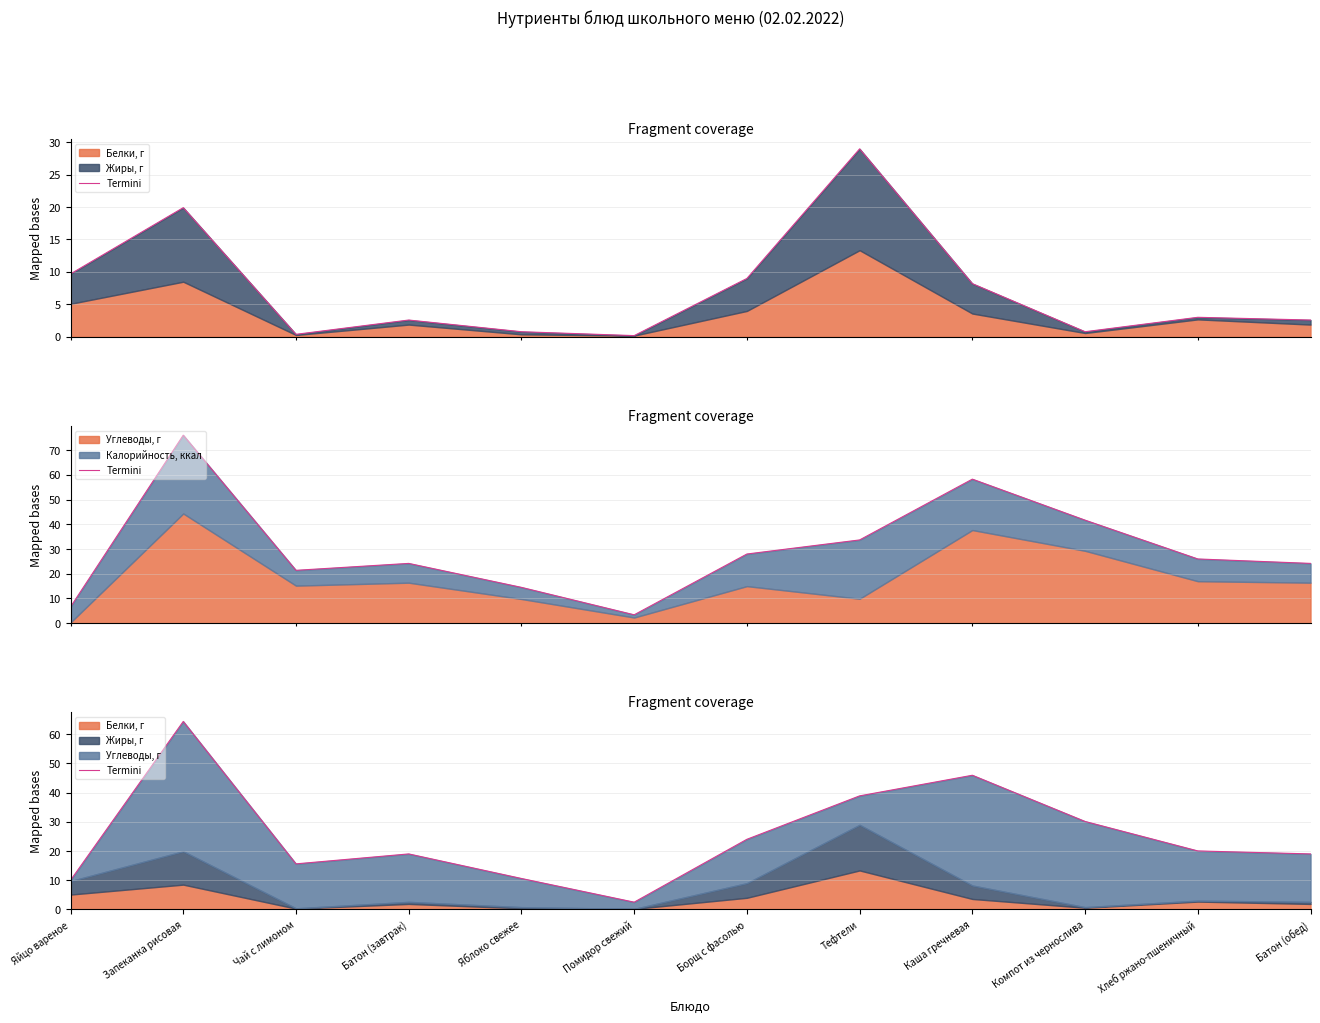

Reading right to left, list all the values displayed in this chart.

19.0	20.0	30.1	45.9	38.9	24.0	2.5	10.6	19.0	15.6	64.3	10.0